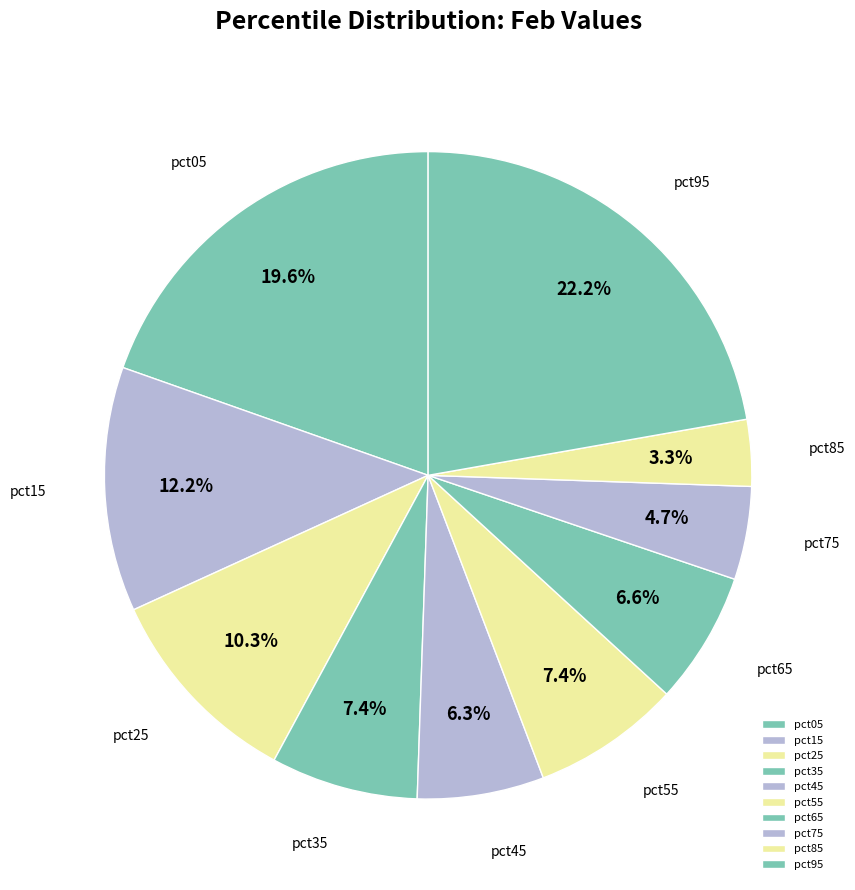

Is pct25 the majority of the pie?

No